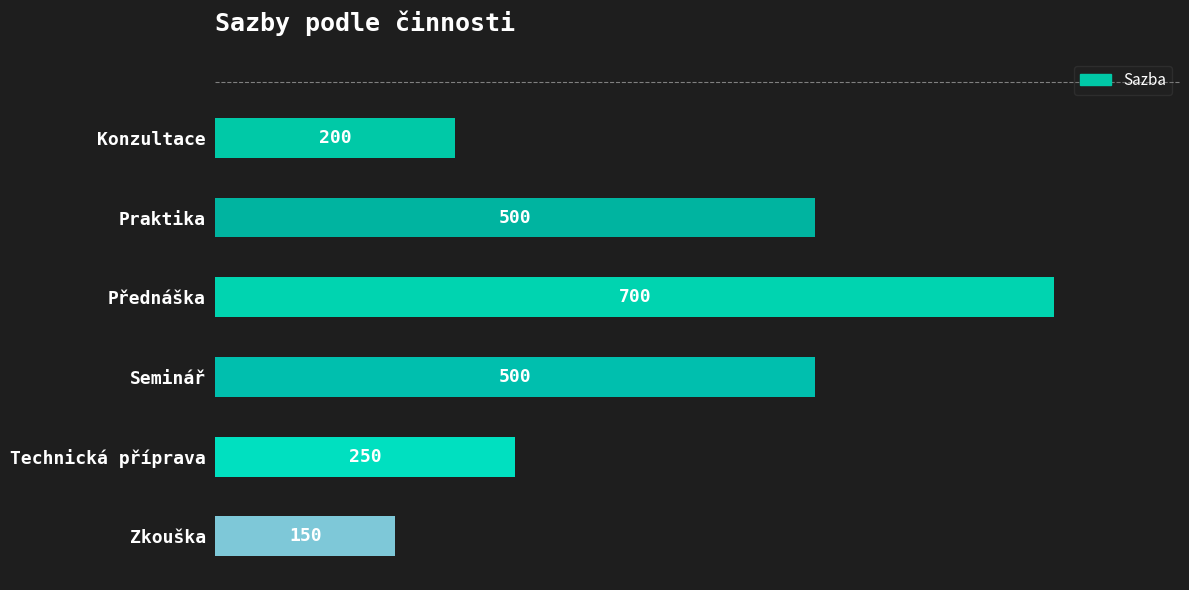

What is the greatest value displayed?

700